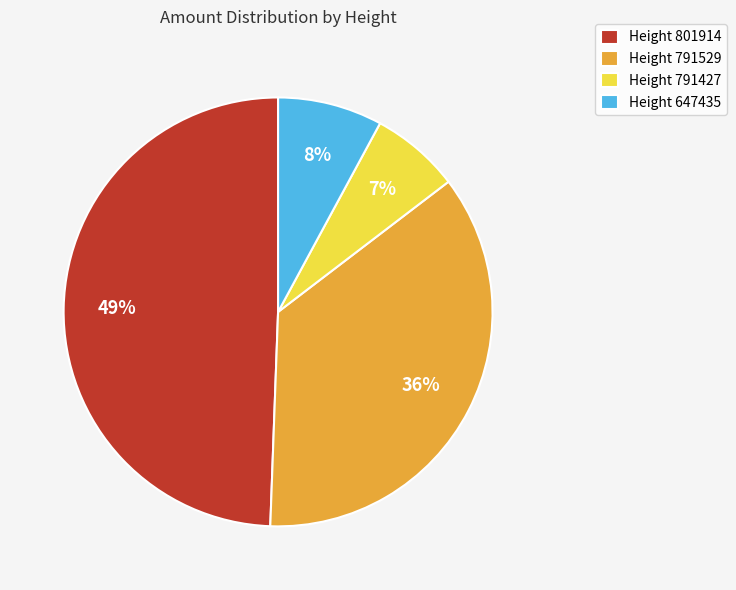

Which category has the smallest portion of the pie?

Height 791427